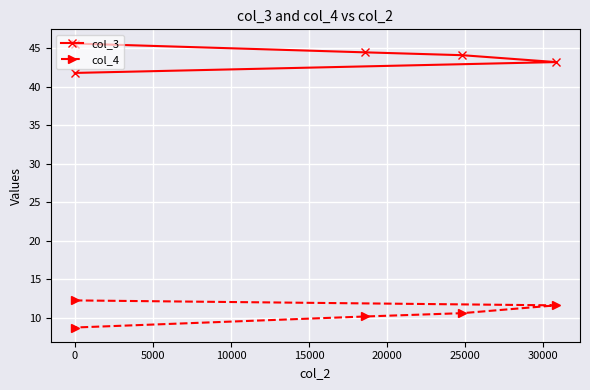

Which series has the largest range (max minus min)?

col_3